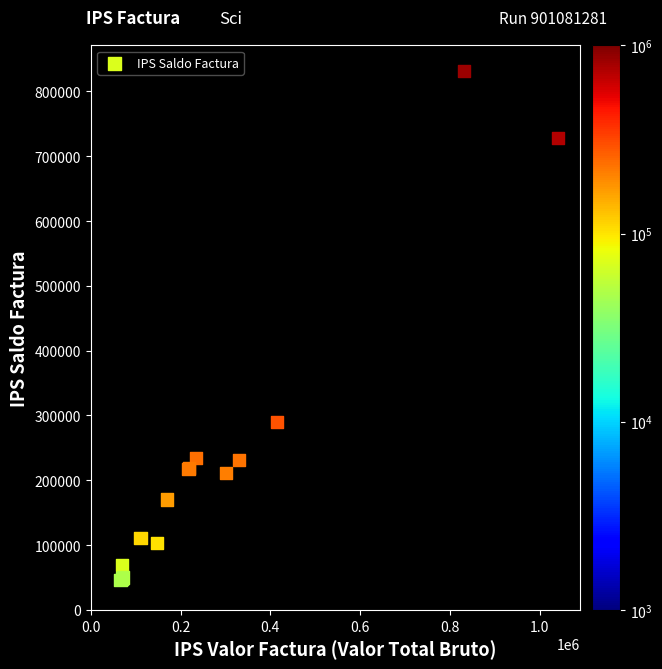

What Y value in the scatter plot is closest to 439066?

290334